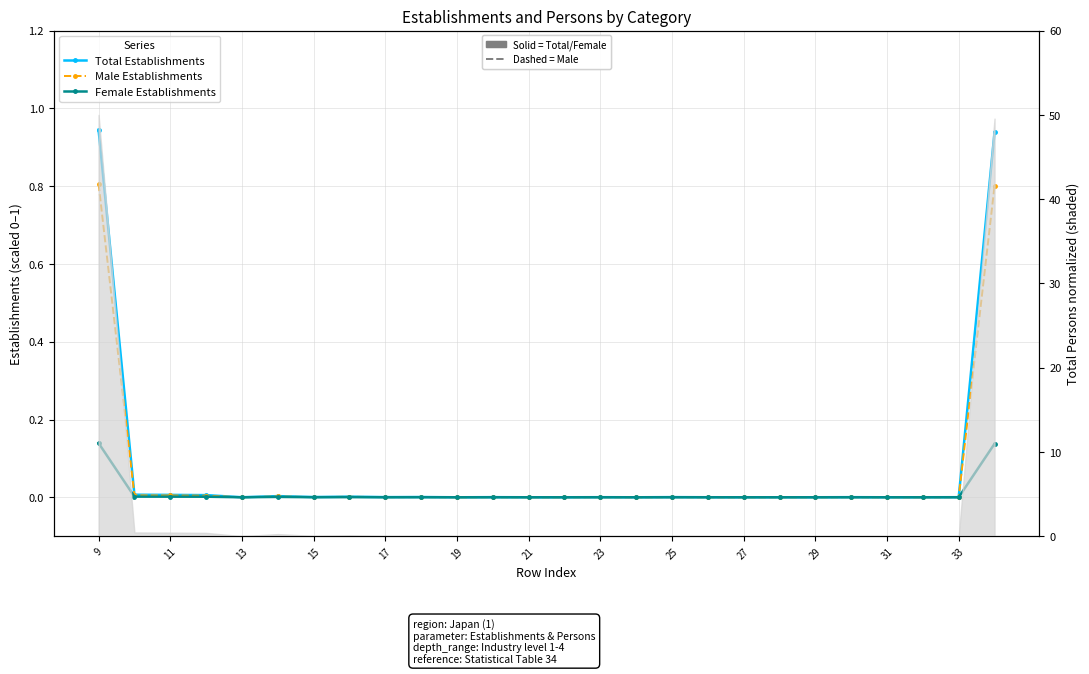

What is the spread (max minus min) of values at 9?

0.8